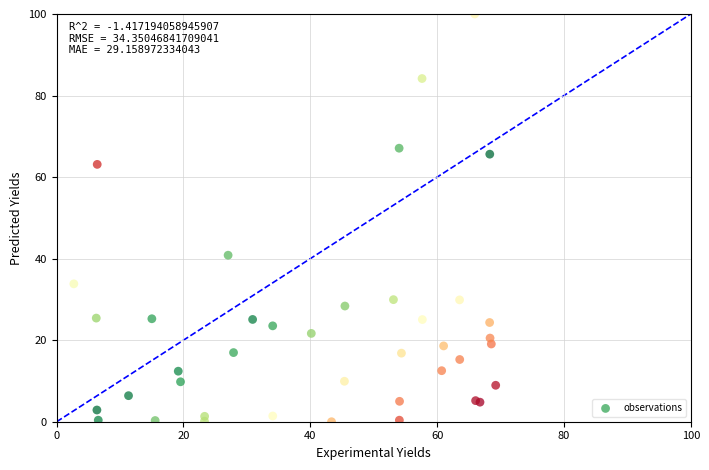

What Y value in the scatter plot is closest to 50?

40.8